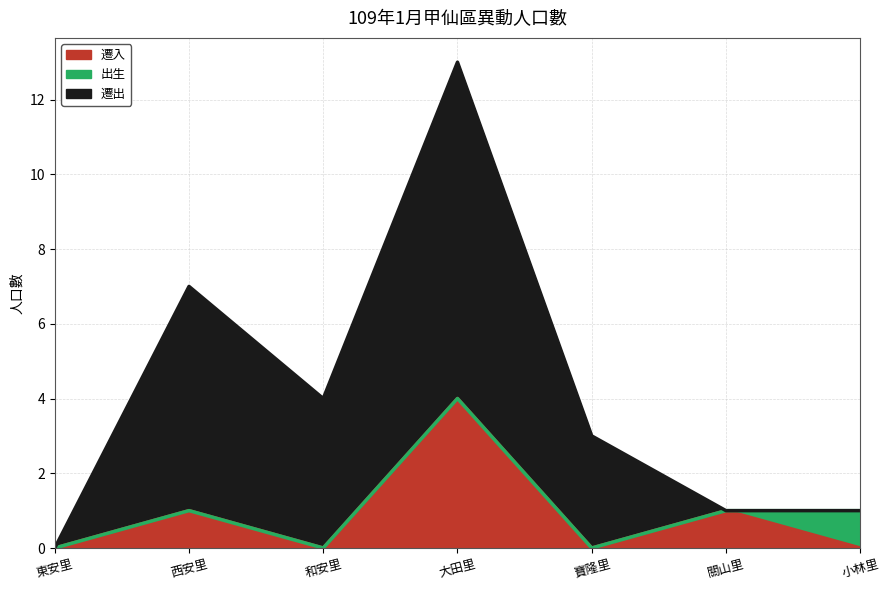

List the series in order of their overall mean, highest first.

遷出, 遷入, 出生